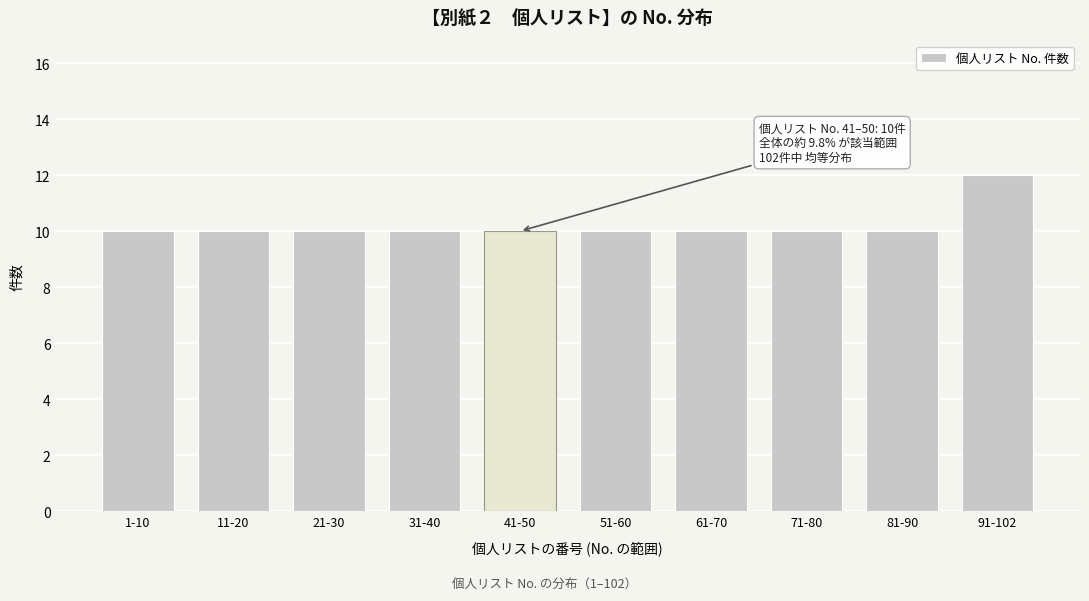

Reading left to right, what are all the values shown in this chart?

1-10=10	11-20=10	21-30=10	31-40=10	41-50=10	51-60=10	61-70=10	71-80=10	81-90=10	91-102=12